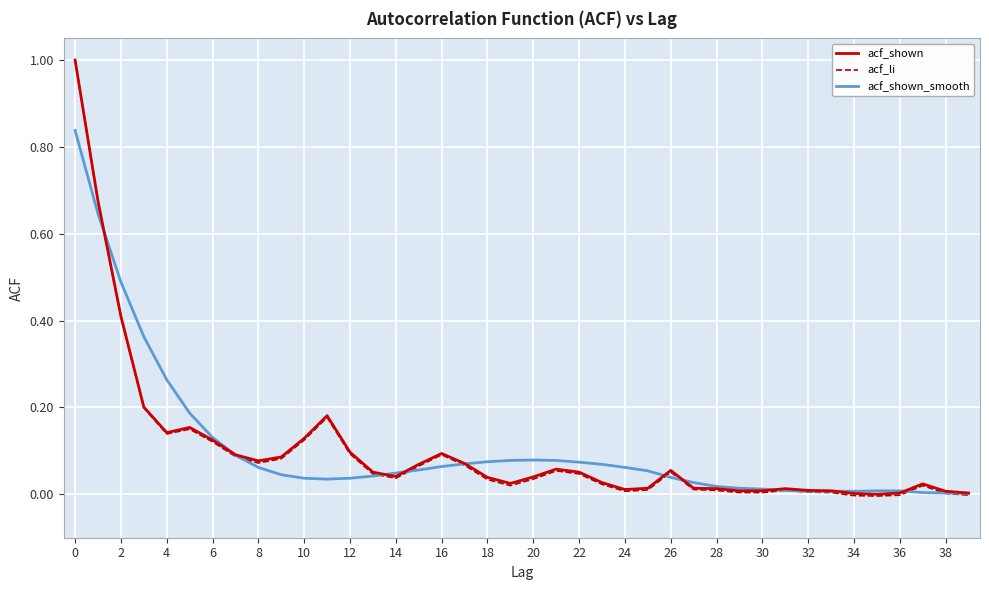

Which series has the widest spread of values?

acf_li